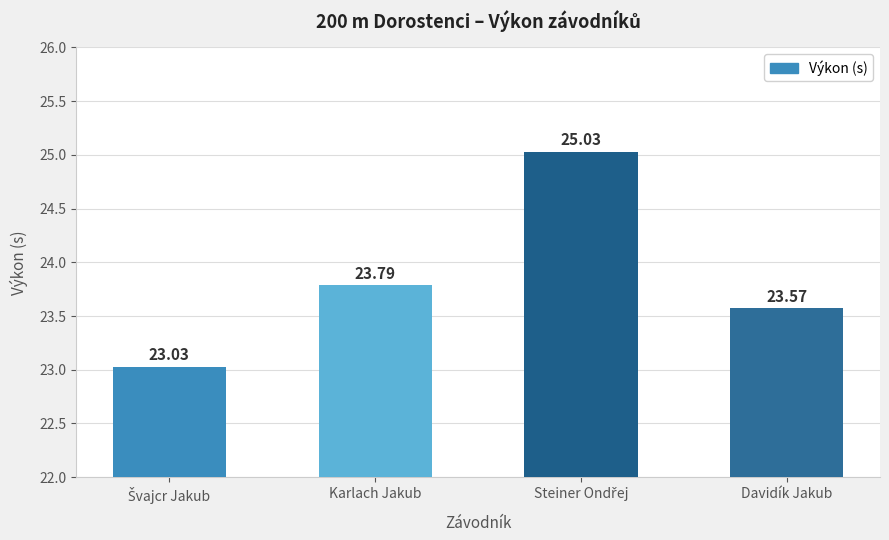

What is the label of the 4th bar from the left?

Davidík Jakub